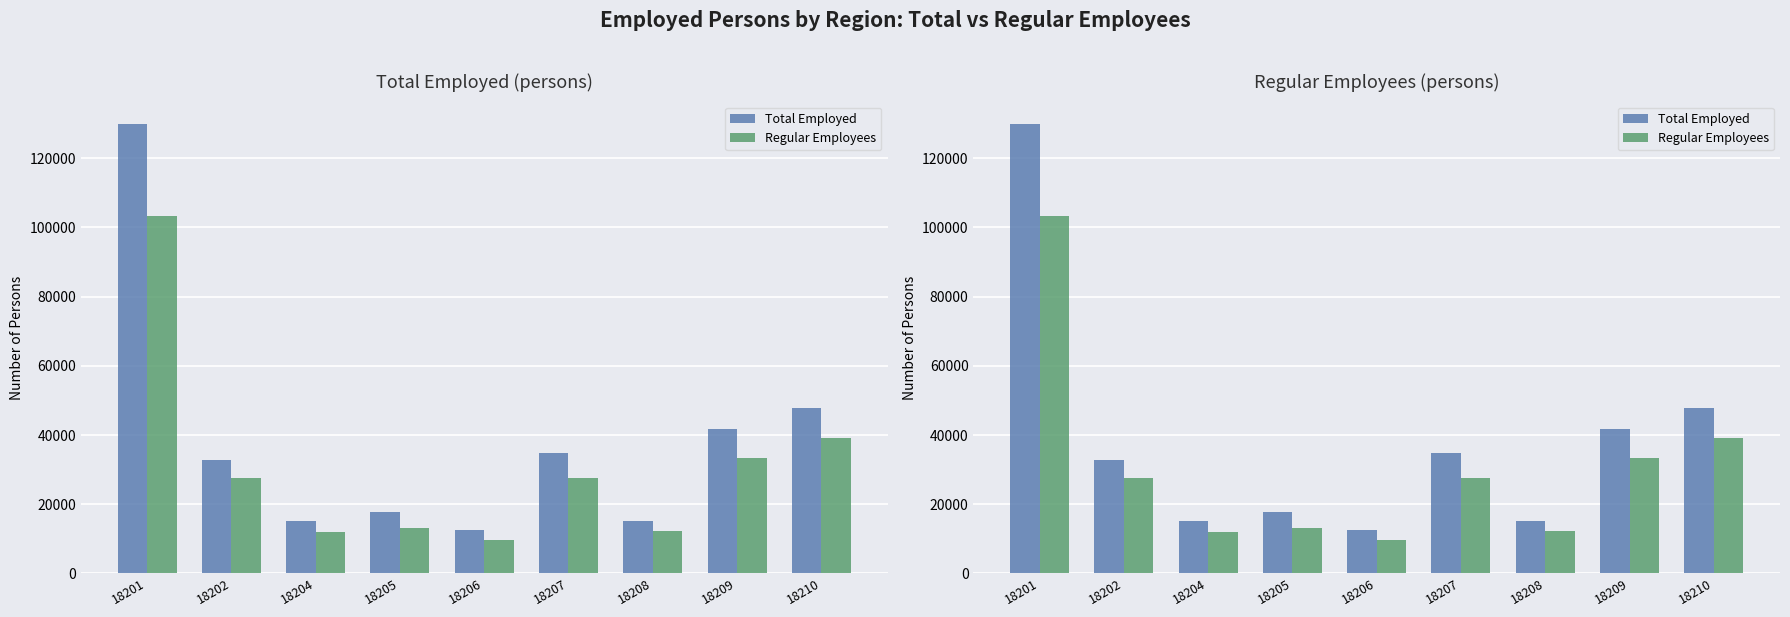

What value does the Total Employed series have at 18206, to the nearest 100?

12500